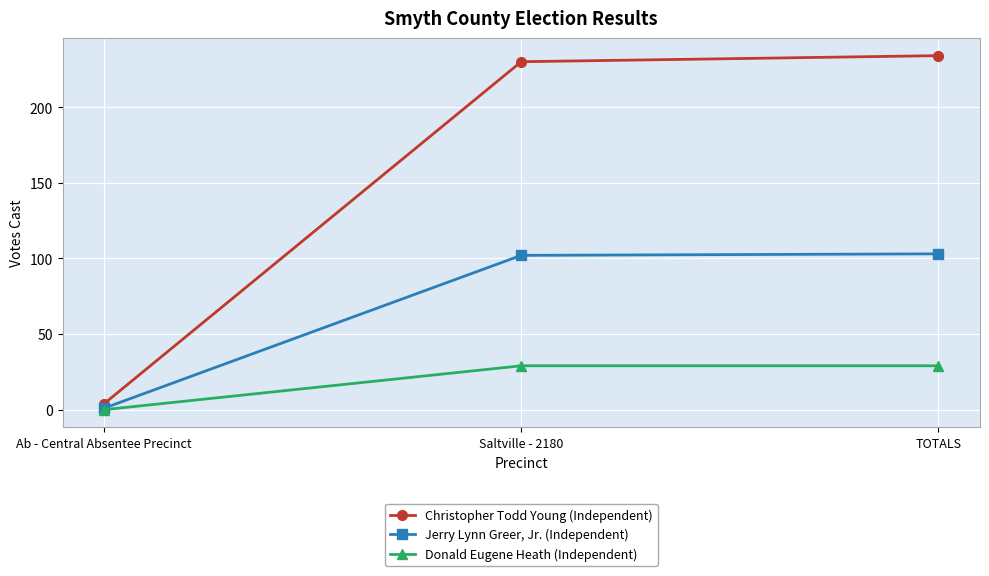

What is the label of the 3rd point from the left?

TOTALS